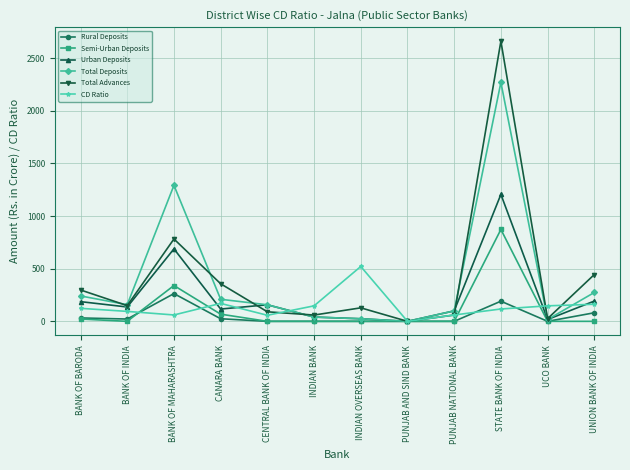

Is the value of Total Deposits at PUNJAB AND SIND BANK greater than the value of Total Advances at UNION BANK OF INDIA?

No